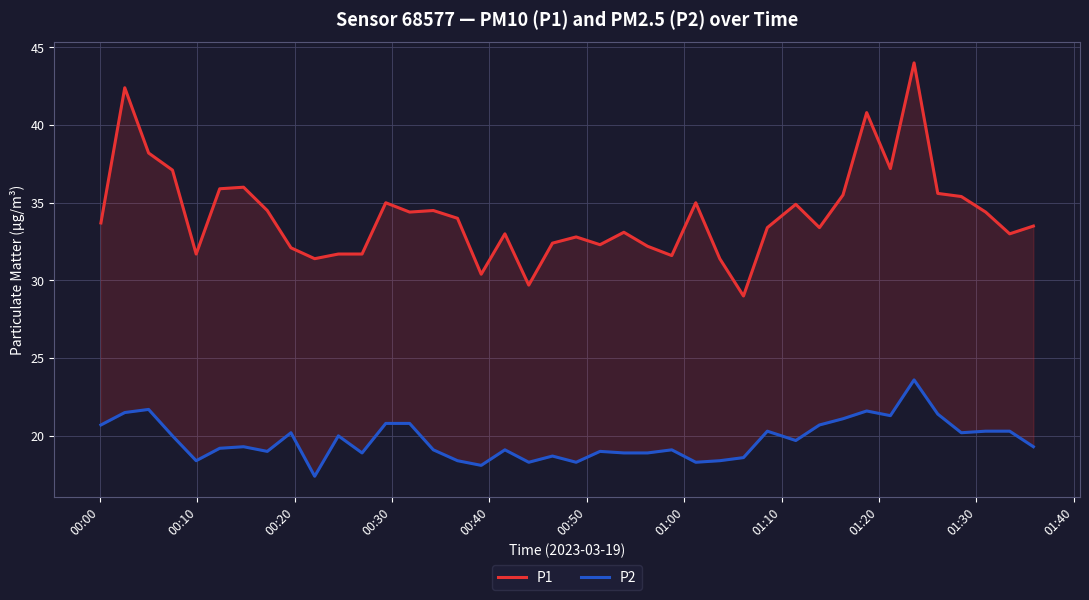

Which series has the widest spread of values?

P1